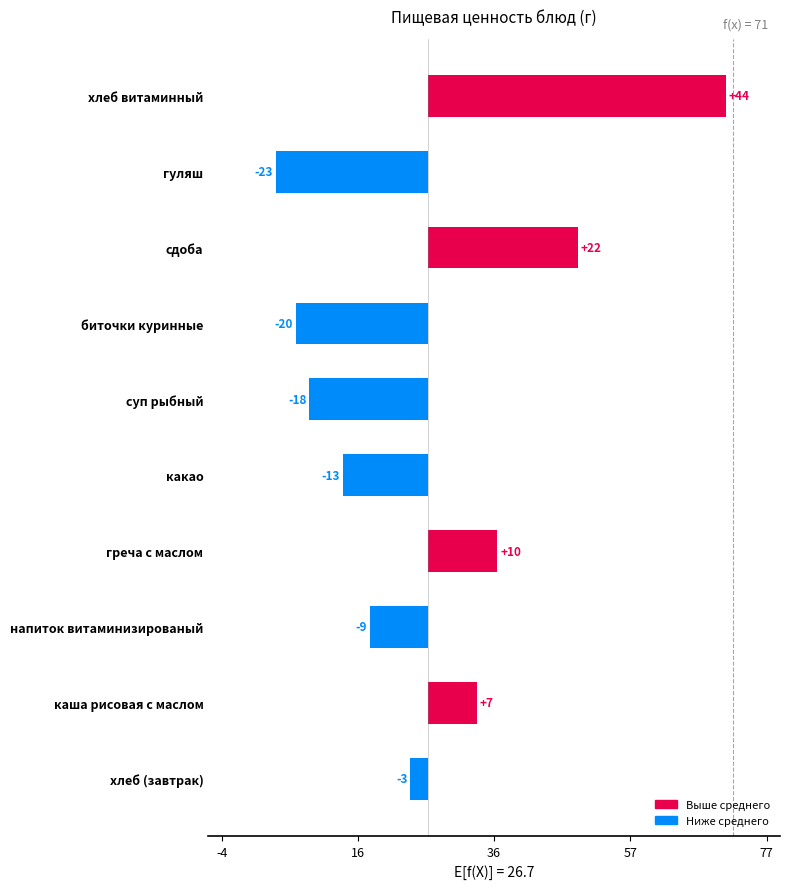

What is the difference between the second highest and second lowest values?

42.0